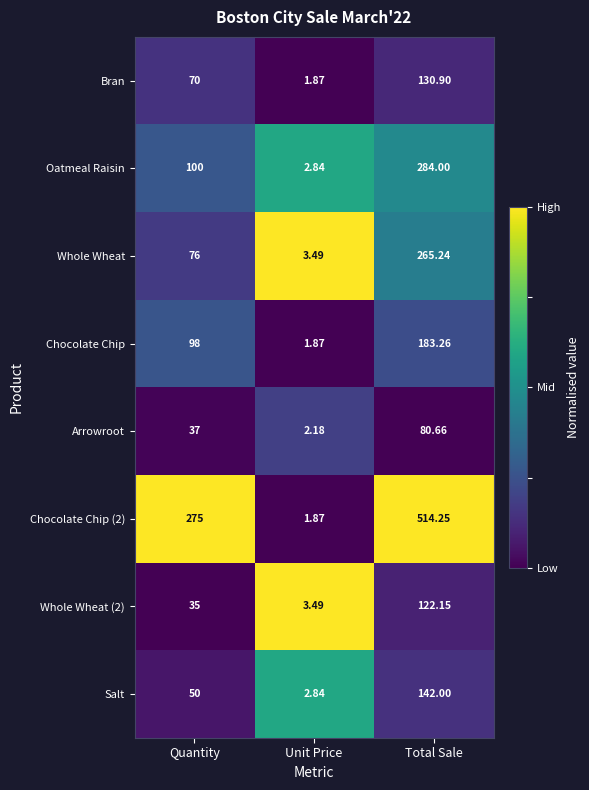

Which series has the largest total across all categories?

Chocolate Chip (2)